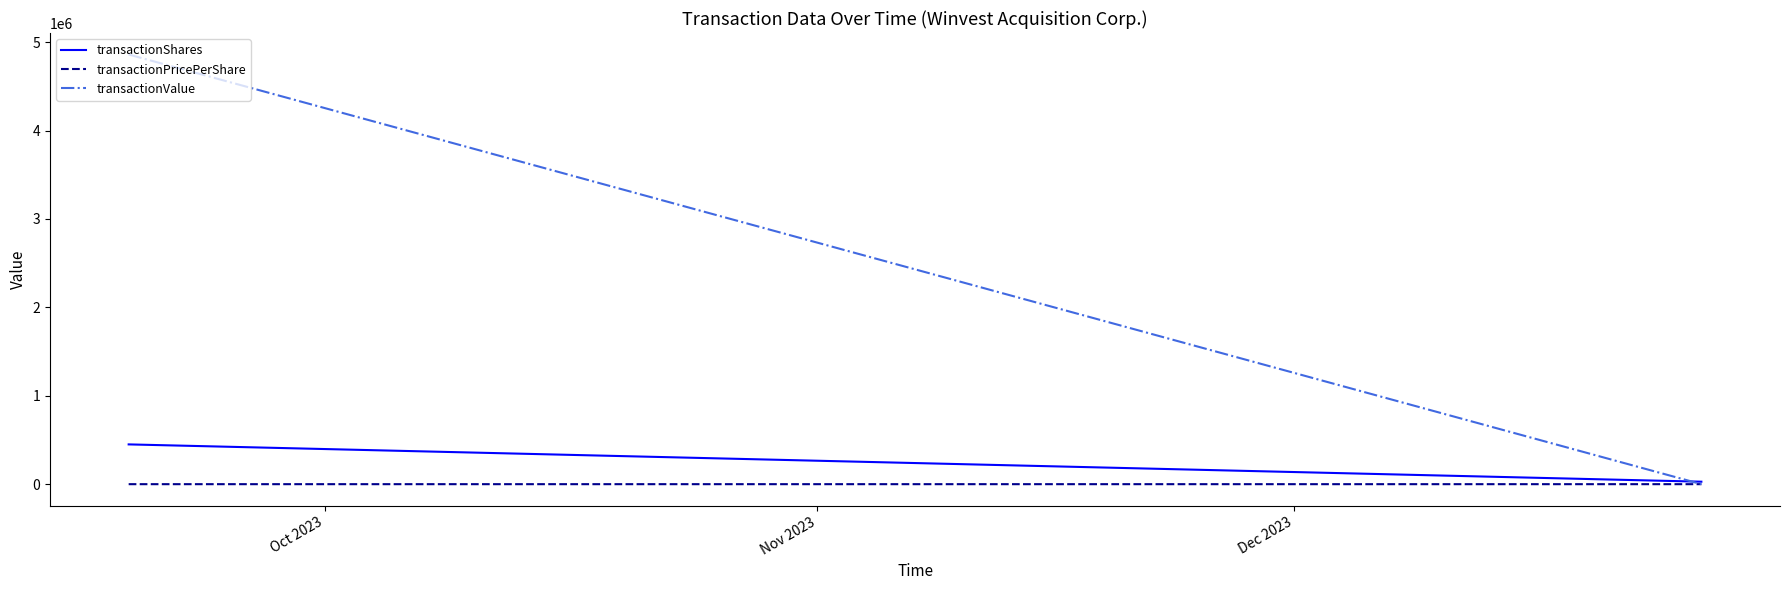

Which series has the widest spread of values?

transactionValue